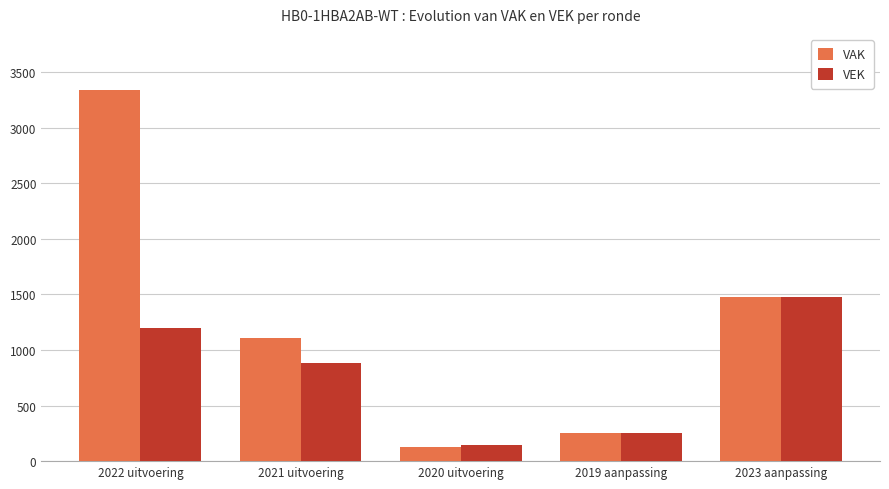

Where is VAK nearest to the value 1733?

2023 aanpassing